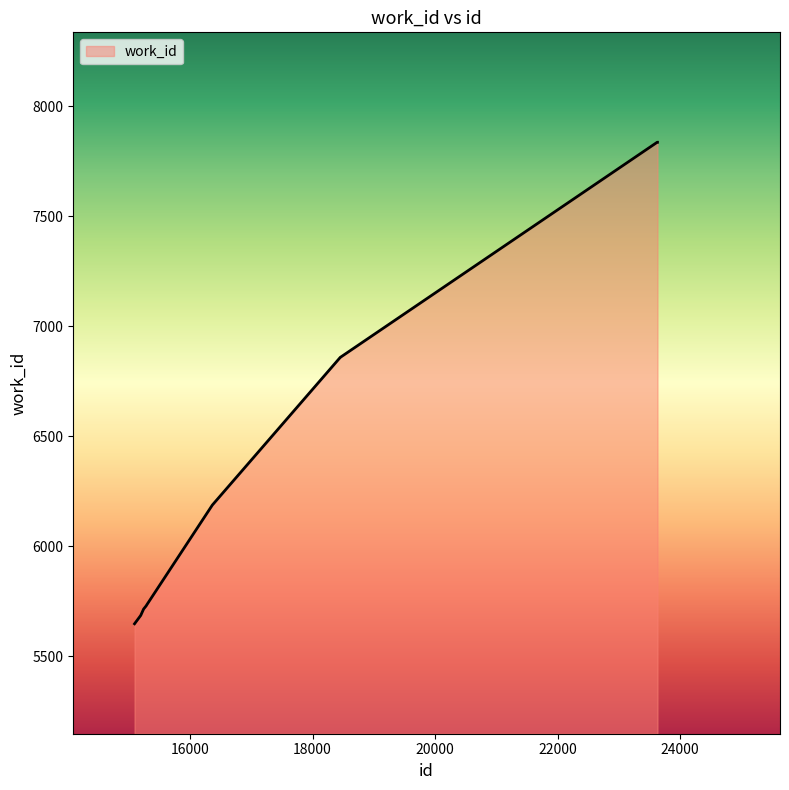

What is the minimum value shown in the chart?

5647